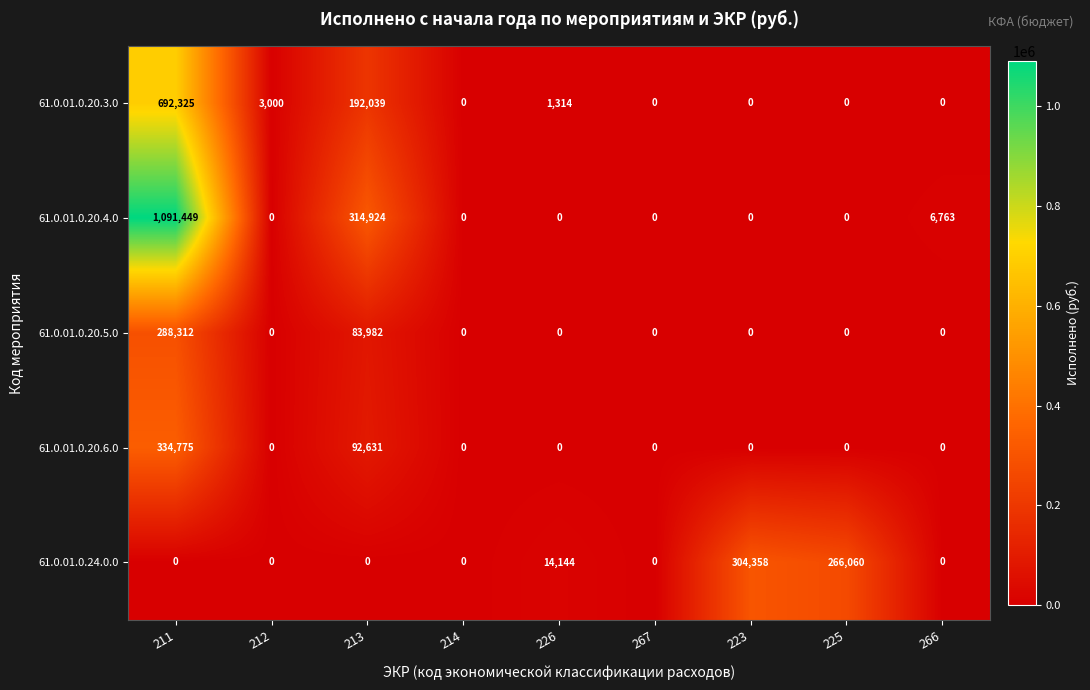

How many data points in 61.0.01.0.20.4.0 are above 0?

3